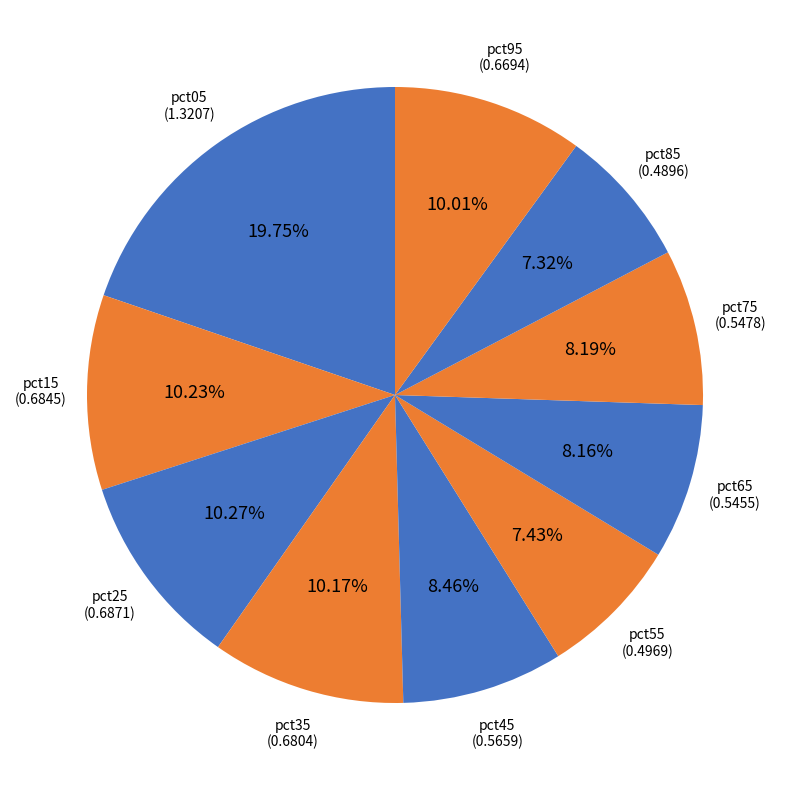

Count the number of slices in the pie.

10